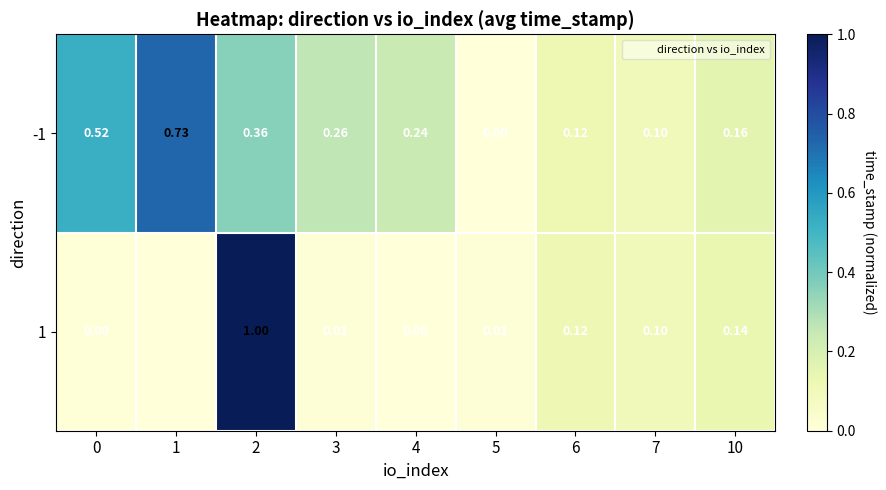

The value of -1 at 4 is 0.1. True or false?

False